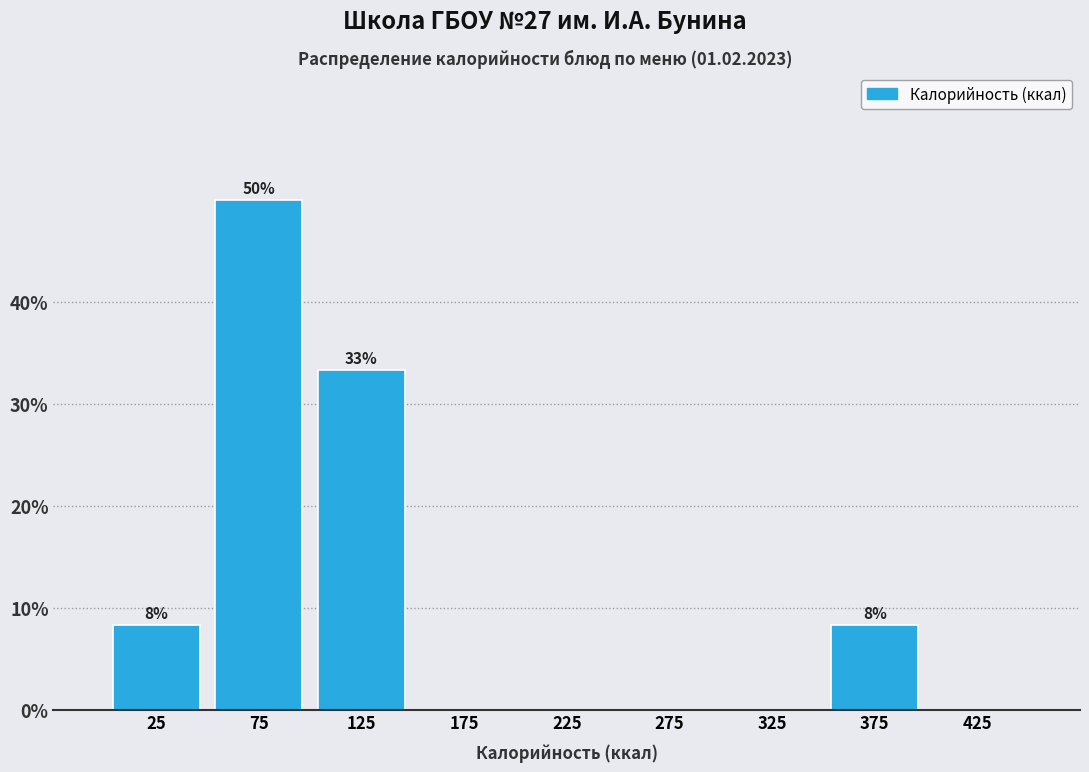

Over which range of the x-axis is the bar tallest?

50 to 100